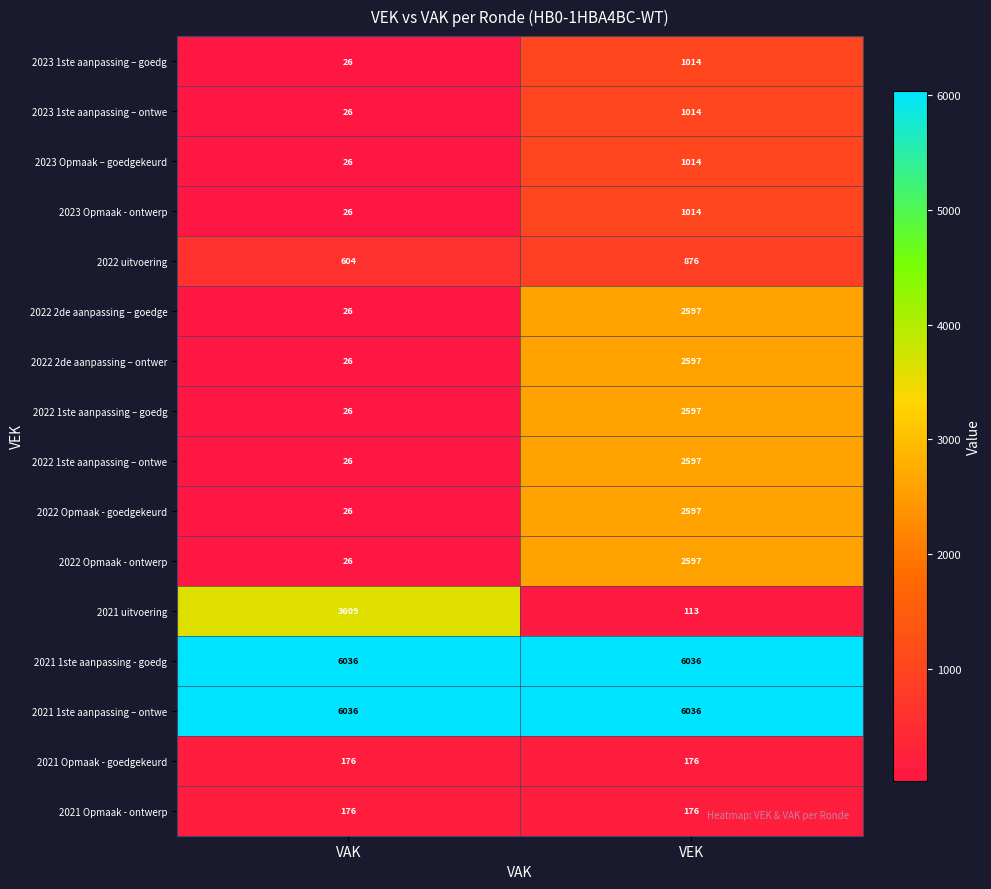

What is the average value of the 2022 2de aanpassing – ontwer series?

1312